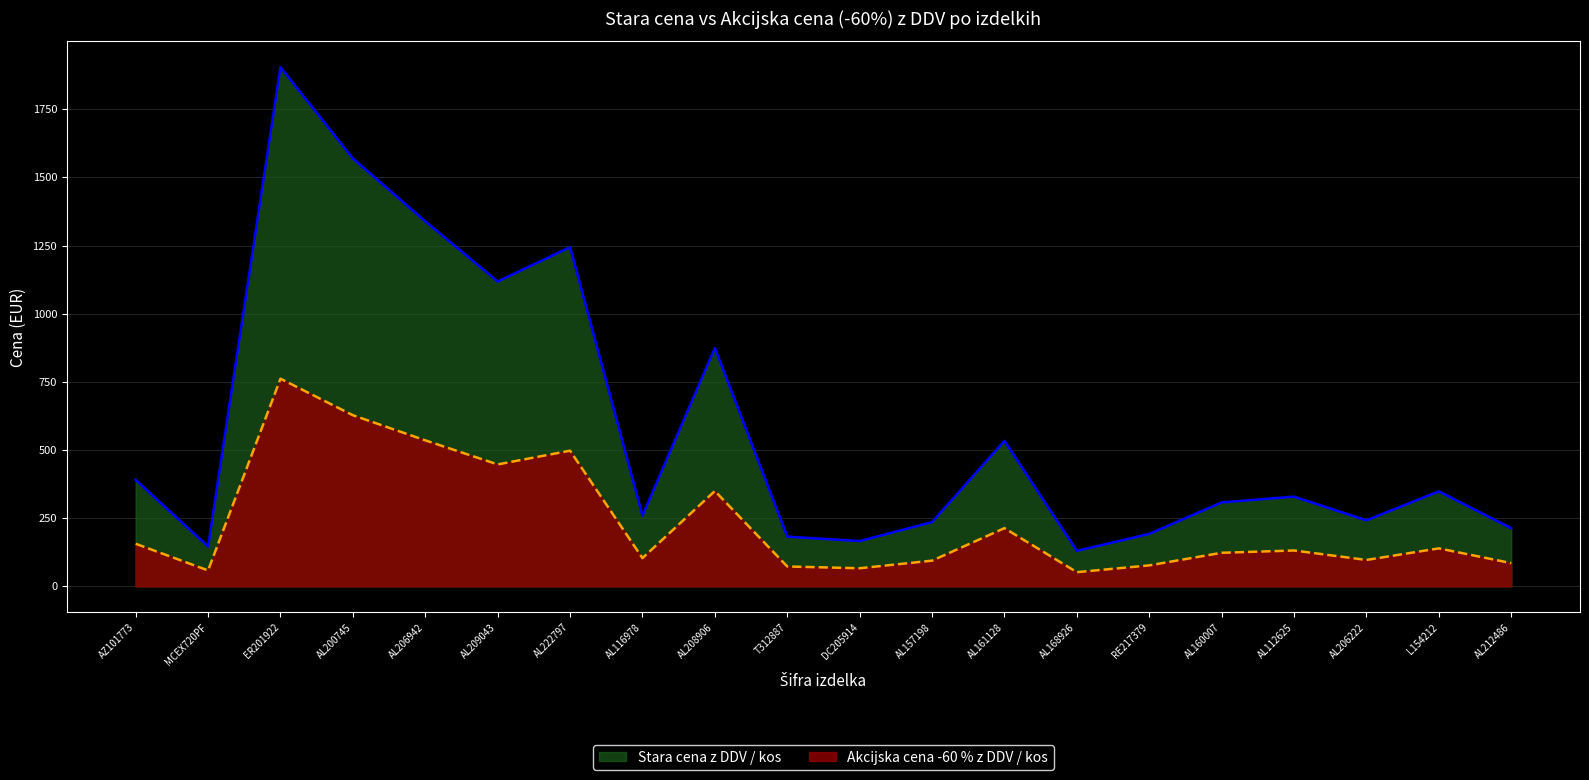

List the labels in order of Akcijska cena -60 % z DDV / kos value, smallest first.

AL168926, MCEX720PF, DC205914, T312887, RE217379, AL212486, AL157198, AL206222, AL116978, AL160007, AL112625, L154212, AZ101773, AL161128, AL208906, AL209043, AL222797, AL206942, AL200745, ER201922